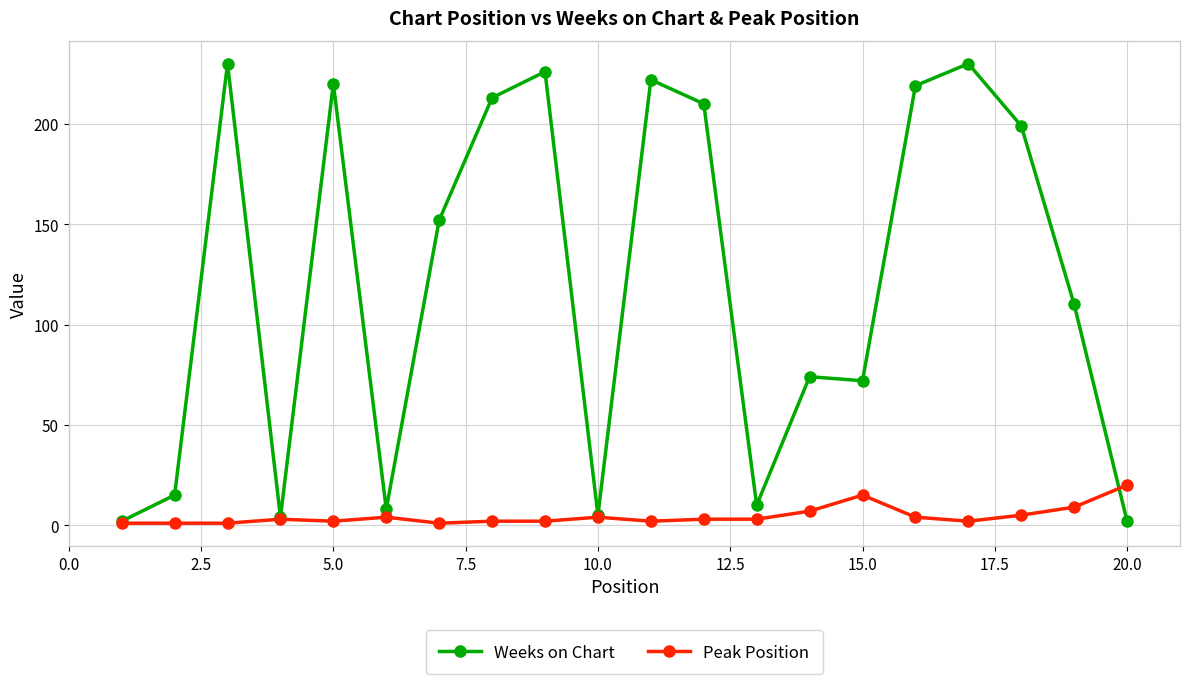

Rank the series by their maximum value, from lowest to highest.

Peak Position, Weeks on Chart